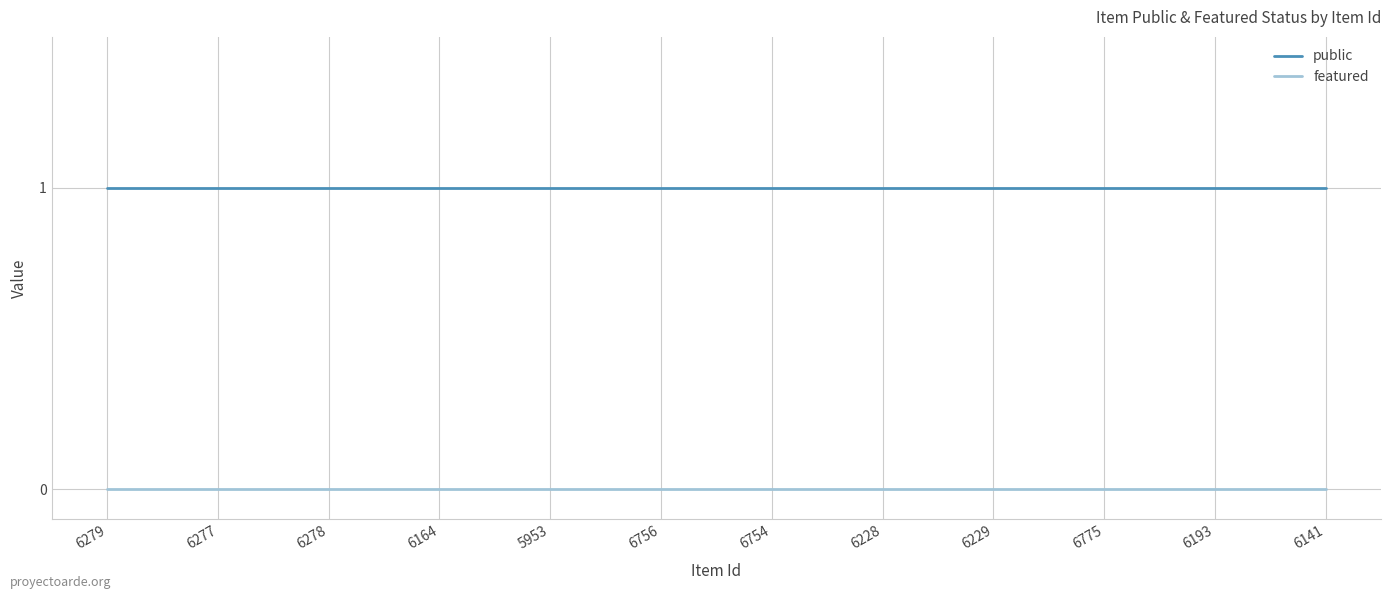

List the series in order of their overall mean, lowest first.

featured, public